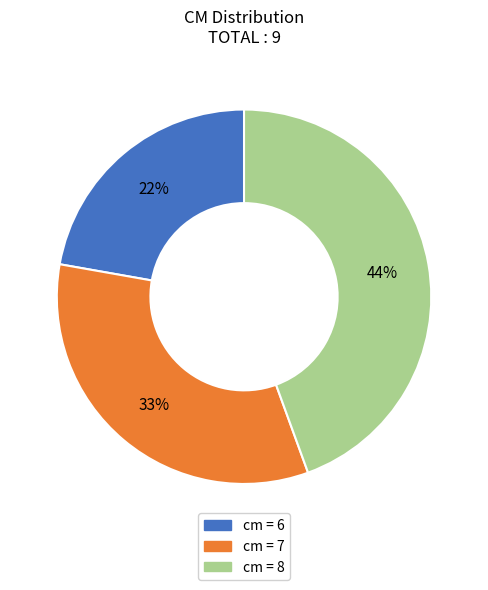

Is there a majority slice in this chart?

No